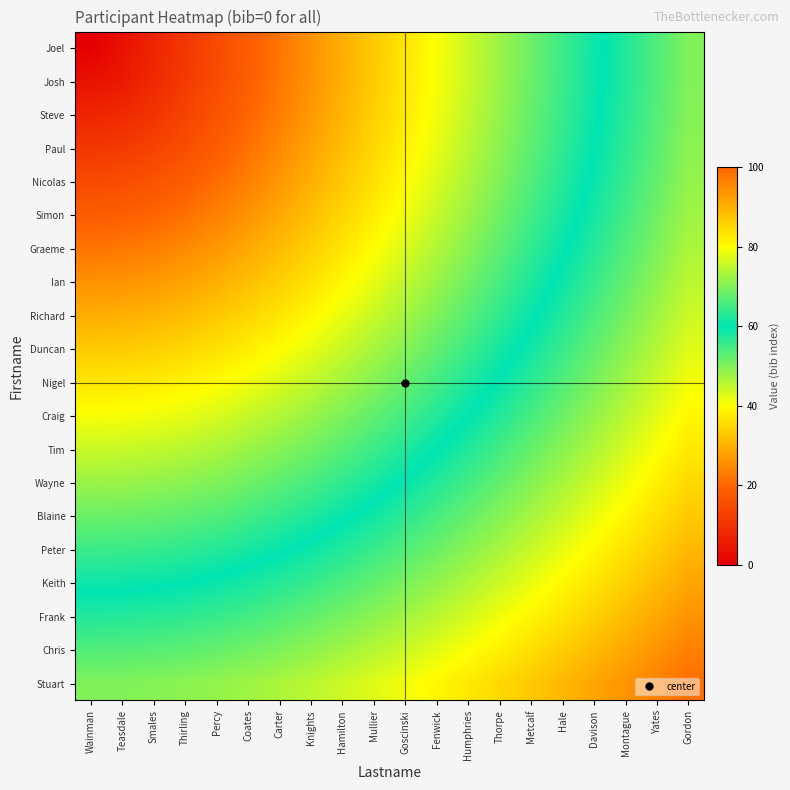

How many distinct data groups are displayed?

20